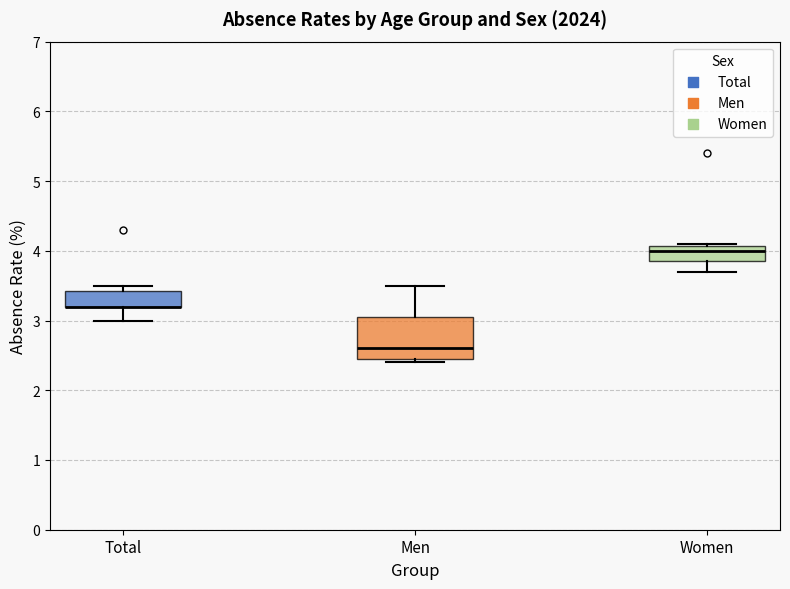

Reading left to right, transcribe this box plot: for each box, give where its median line is, the range the box spans, and where its two whiskers end, as read against the y-axis. The values are not printed on the chart, so give them approximately, as read against the axis.

Total: median 3.2 (drawn on the box's lower edge), box 3.2 to 3.4, whiskers 3.0 to 3.5
Men: median 2.6, box 2.5 to 3.1, whiskers 2.4 to 3.5
Women: median 4.0, box 3.9 to 4.1, whiskers 3.7 to 4.1